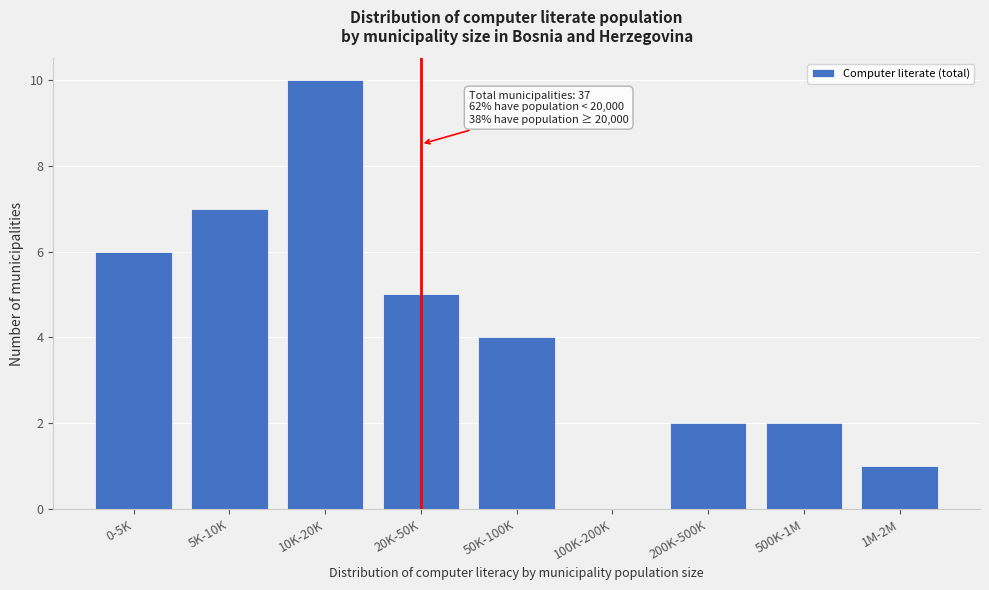

Reading left to right, extract all data points from this chart.

0-5K=6	5K-10K=7	10K-20K=10	20K-50K=5	50K-100K=4	100K-200K=0	200K-500K=2	500K-1M=2	1M-2M=1